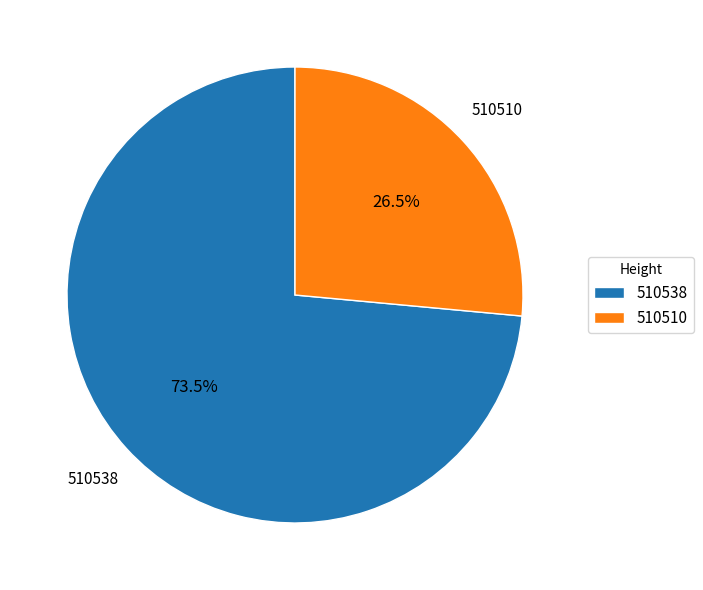

Which slice represents more than half of the pie?

510538